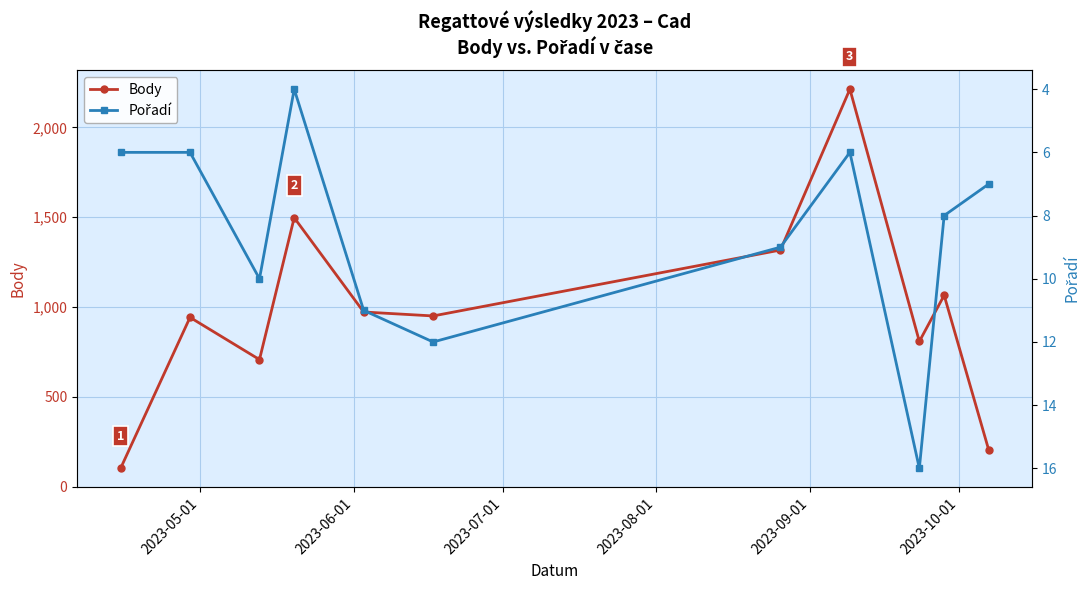

True or false: Body has more than 0 points higher than both neighbors.

True